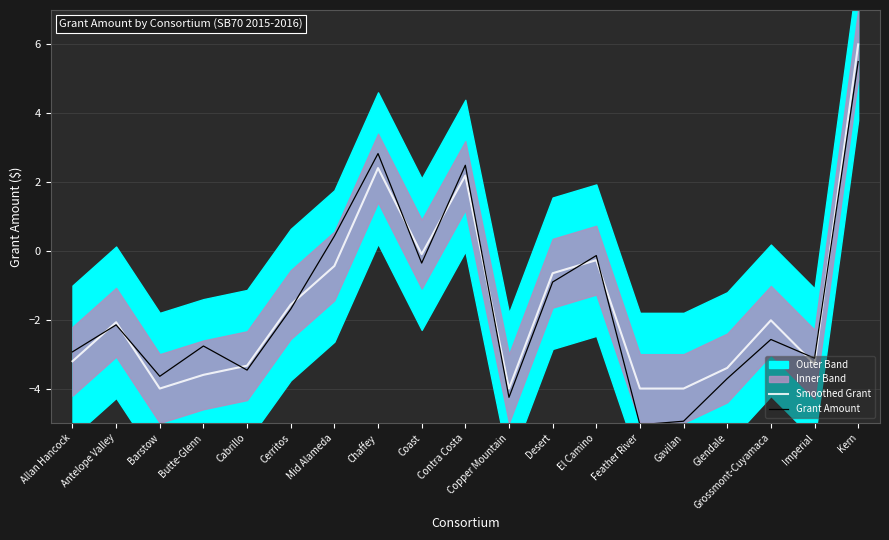

Reading right to left, extract all data points from this chart.

Smoothed Grant: Kern=6.0	Imperial=-3.3	Grossmont-Cuyamaca=-2.0	Glendale=-3.4	Gavilan=-4.0	Feather River=-4.0	El Camino=-0.3	Desert=-0.6	Copper Mountain=-4.0	Contra Costa=2.2	Coast=-0.1	Chaffey=2.4	Mid Alameda=-0.4	Cerritos=-1.6	Cabrillo=-3.3	Butte-Glenn=-3.6	Barstow=-4.0	Antelope Valley=-2.1	Allan Hancock=-3.2
Grant Amount: Kern=5.5	Imperial=-3.1	Grossmont-Cuyamaca=-2.6	Glendale=-3.7	Gavilan=-4.9	Feather River=-5.1	El Camino=-0.1	Desert=-0.9	Copper Mountain=-4.3	Contra Costa=2.5	Coast=-0.4	Chaffey=2.8	Mid Alameda=0.4	Cerritos=-1.7	Cabrillo=-3.5	Butte-Glenn=-2.8	Barstow=-3.6	Antelope Valley=-2.1	Allan Hancock=-2.9